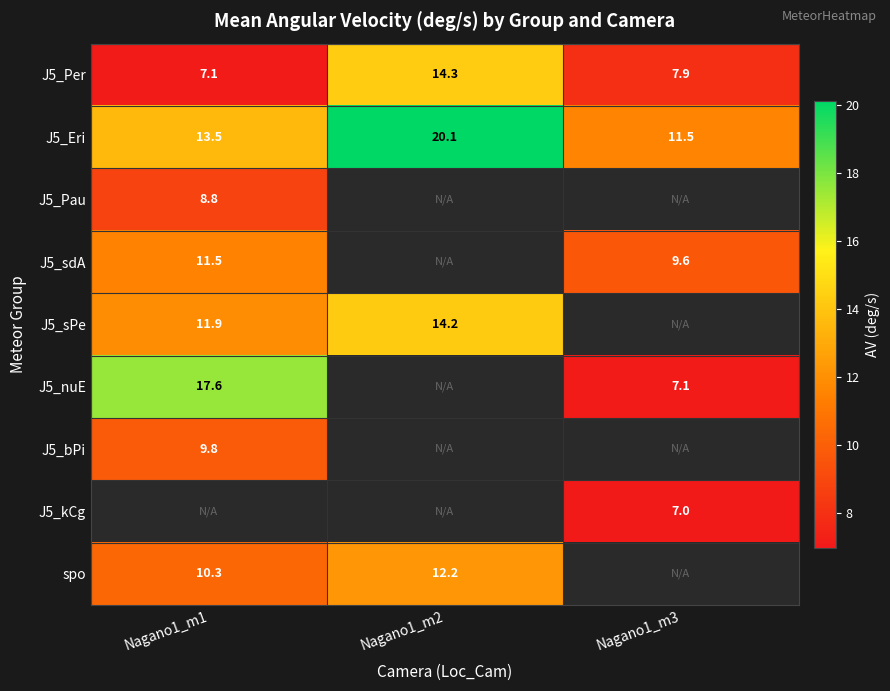

How many data points in J5_Eri are less than 13?

1